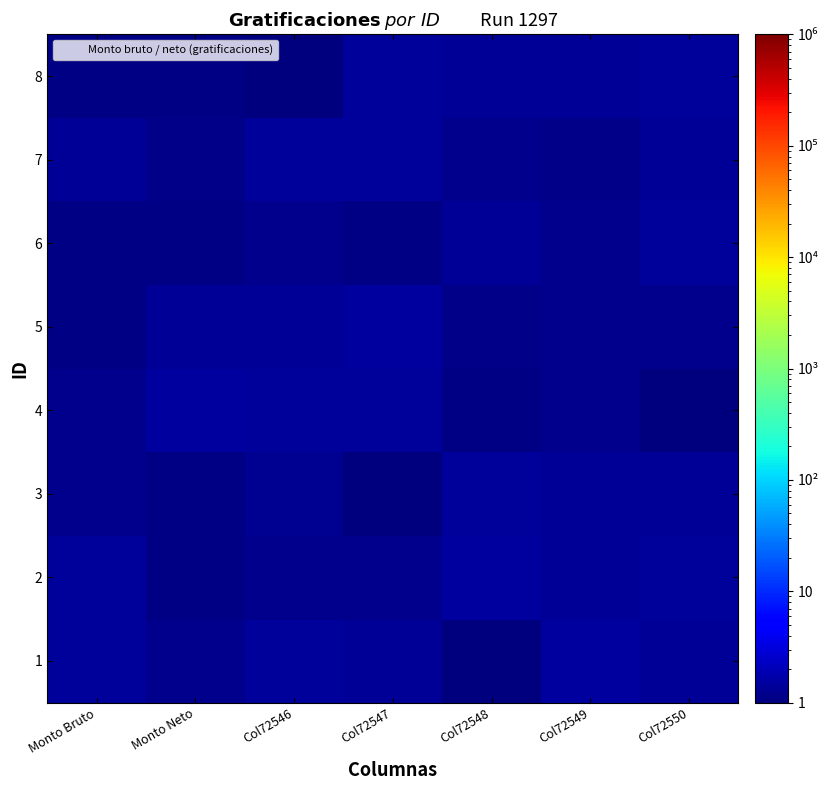

Reading left to right, list all the values displayed in this chart.

1: Monto Bruto=1.4	Monto Neto=1.2	Col72546=1.4	Col72547=1.3	Col72548=1.0	Col72549=1.5	Col72550=1.4
2: Monto Bruto=1.4	Monto Neto=1.1	Col72546=1.2	Col72547=1.2	Col72548=1.5	Col72549=1.3	Col72550=1.4
3: Monto Bruto=1.2	Monto Neto=1.1	Col72546=1.3	Col72547=1.0	Col72548=1.4	Col72549=1.3	Col72550=1.4
4: Monto Bruto=1.2	Monto Neto=1.5	Col72546=1.4	Col72547=1.4	Col72548=1.1	Col72549=1.2	Col72550=1.0
5: Monto Bruto=1.1	Monto Neto=1.3	Col72546=1.4	Col72547=1.5	Col72548=1.2	Col72549=1.2	Col72550=1.2
6: Monto Bruto=1.1	Monto Neto=1.1	Col72546=1.2	Col72547=1.1	Col72548=1.3	Col72549=1.2	Col72550=1.4
7: Monto Bruto=1.4	Monto Neto=1.2	Col72546=1.4	Col72547=1.4	Col72548=1.2	Col72549=1.1	Col72550=1.3
8: Monto Bruto=1.1	Monto Neto=1.1	Col72546=1.0	Col72547=1.4	Col72548=1.3	Col72549=1.4	Col72550=1.4